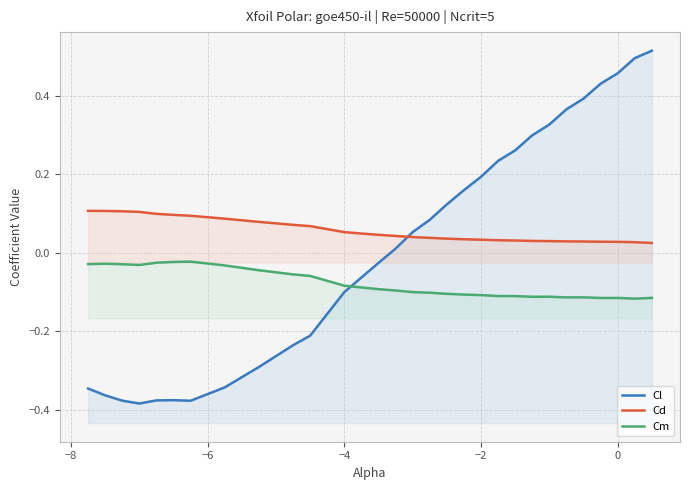

How many Cd values are between 0 and 1?

30